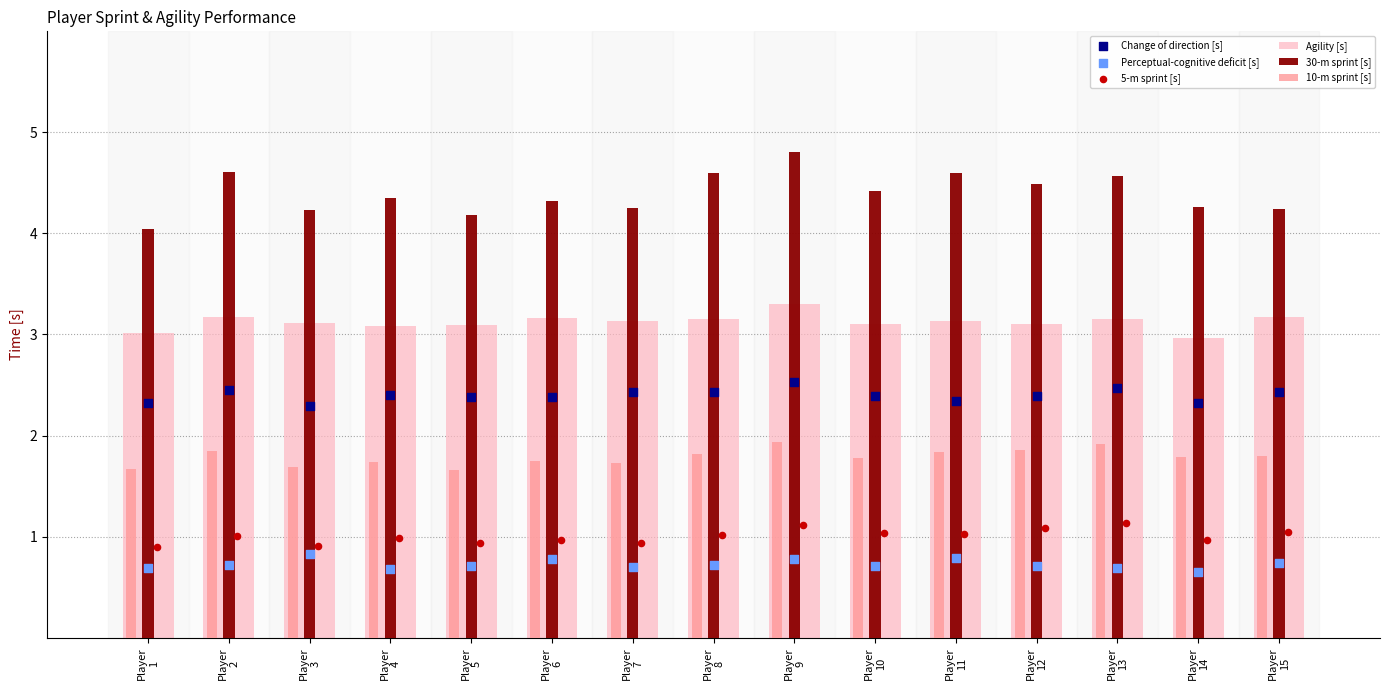

Which series has the largest total across all categories?

30-m sprint [s]